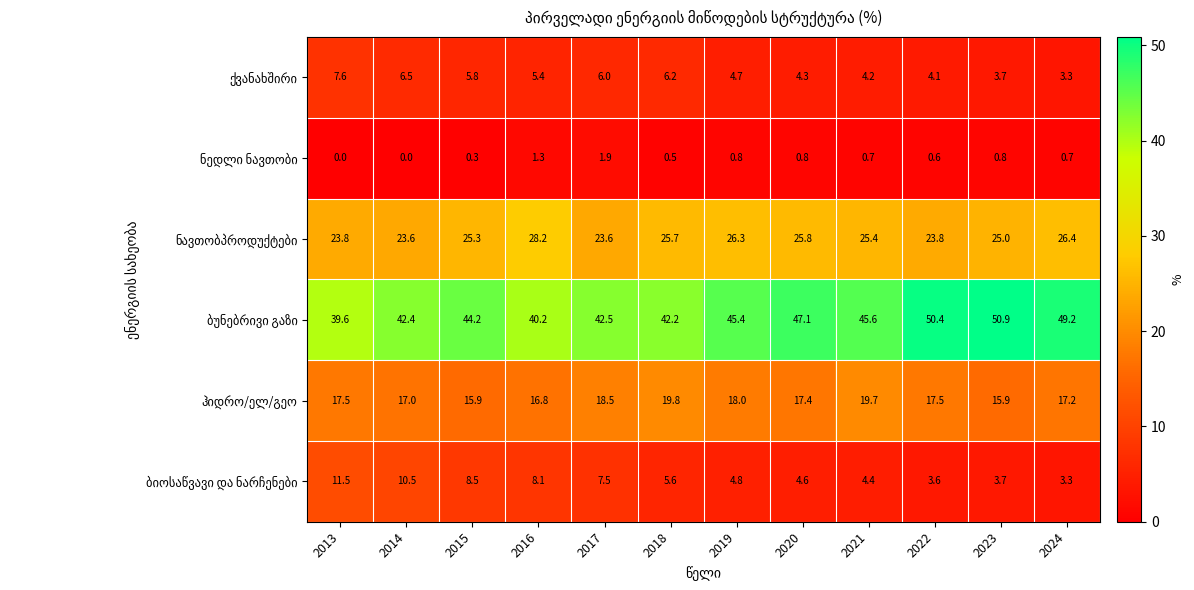

What is the spread (max minus min) of values at 2019?

44.6